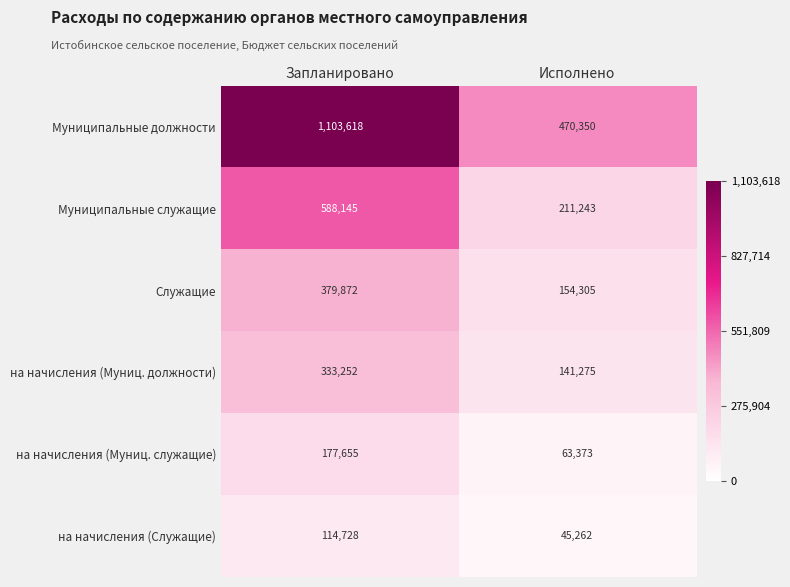

Which series changed the most between Запланировано and Исполнено?

Муниципальные должности